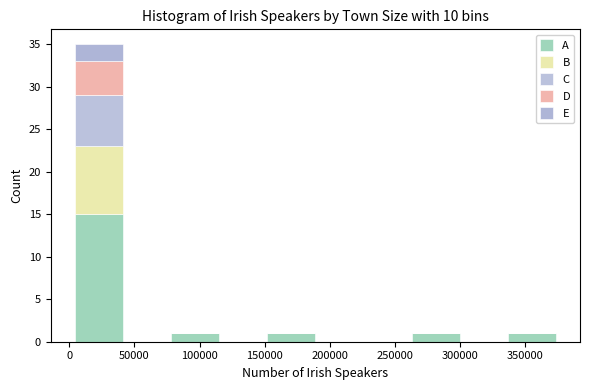

Which range on the x-axis has the tallest stacked bar (by total height)?

5000 to 40000